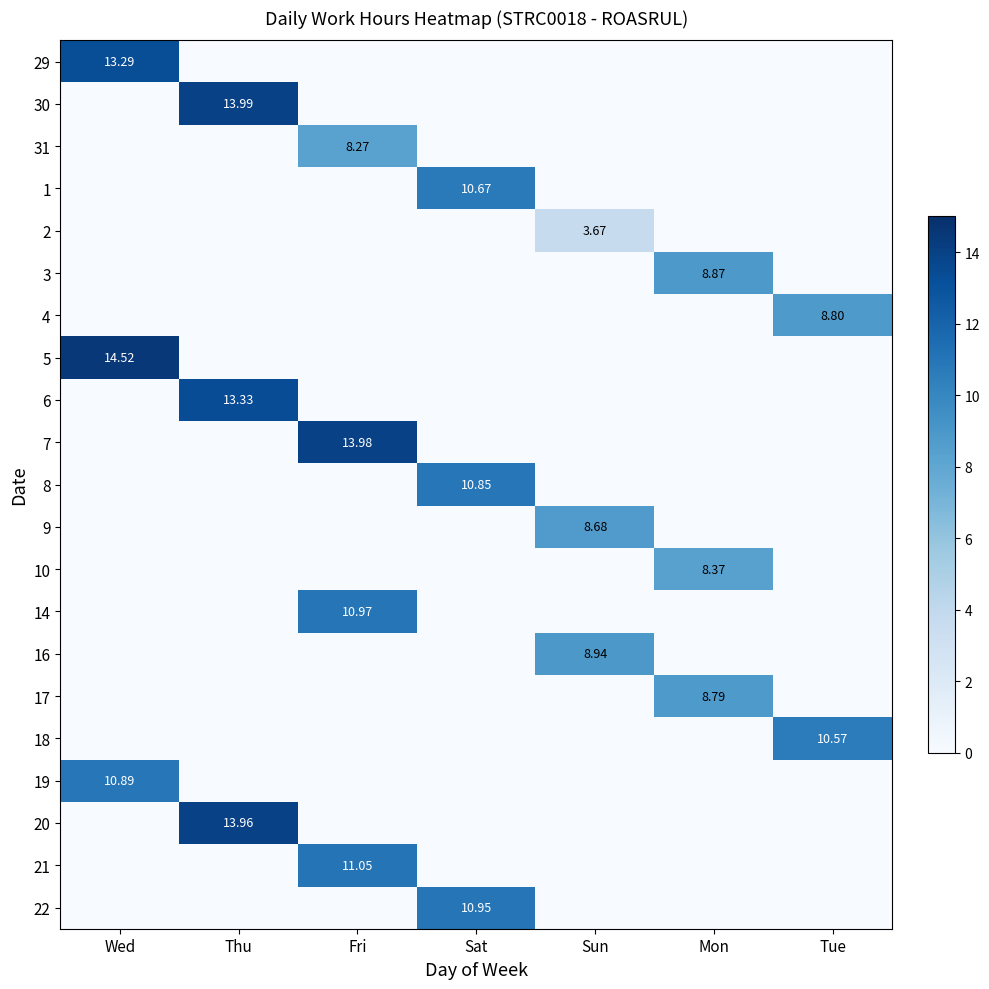

What is the difference between the maximum and minimum values in the 20 series?

14.0